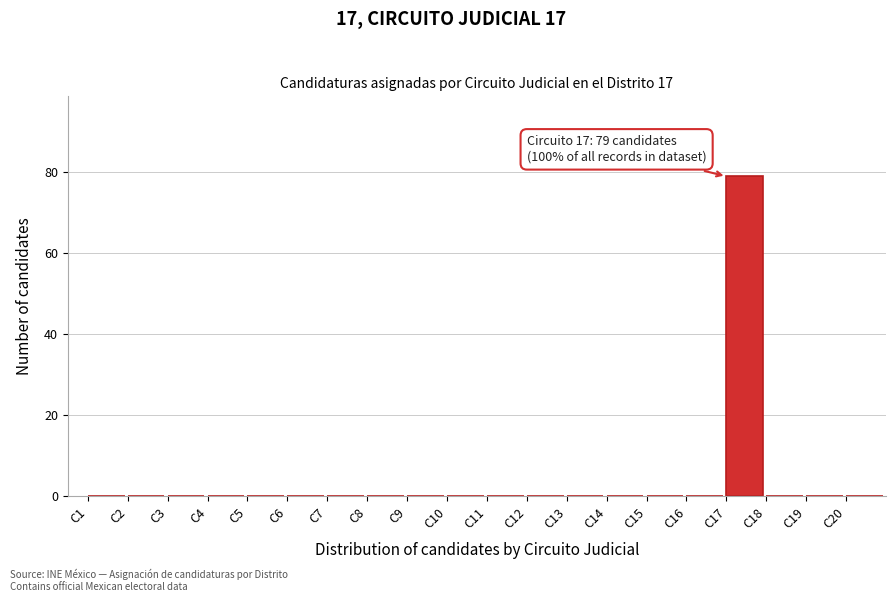

Over which range of the x-axis is the bar tallest?

17 to 18